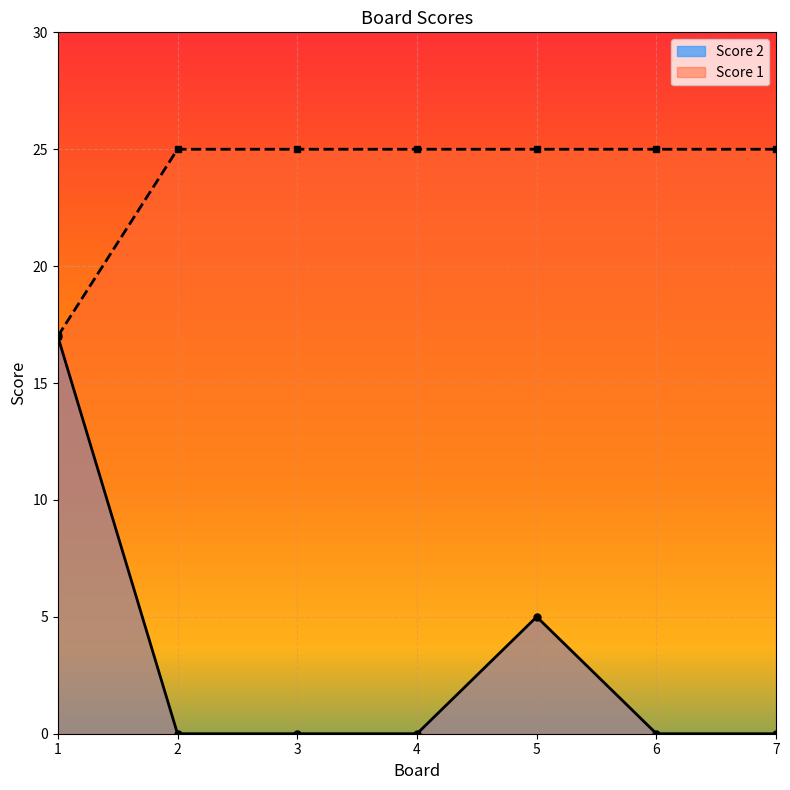

At 4, list the series in order from largest to smallest.

Score 1, Score 2